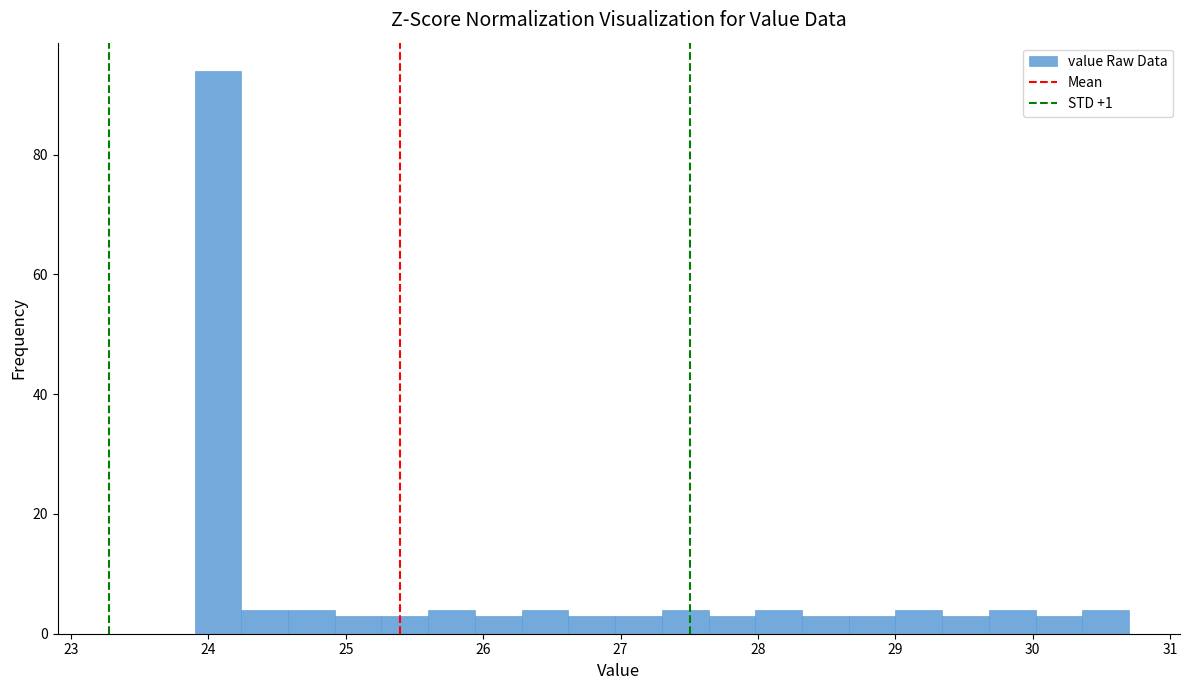

Read against the x-axis, roughly where is the centre of the tallest bar?

24.1